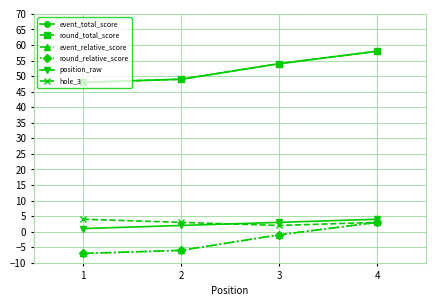

At 1, list the series in order from largest to smallest.

event_total_score, round_total_score, hole_3, position_raw, event_relative_score, round_relative_score